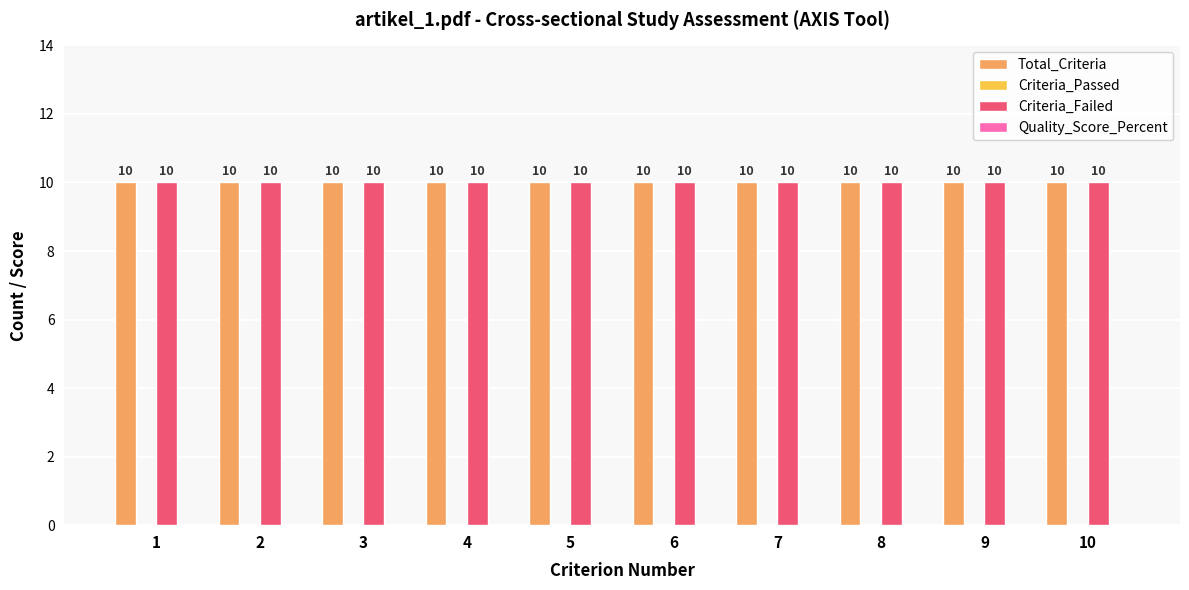

At which label is Criteria_Failed closest to 10?

1